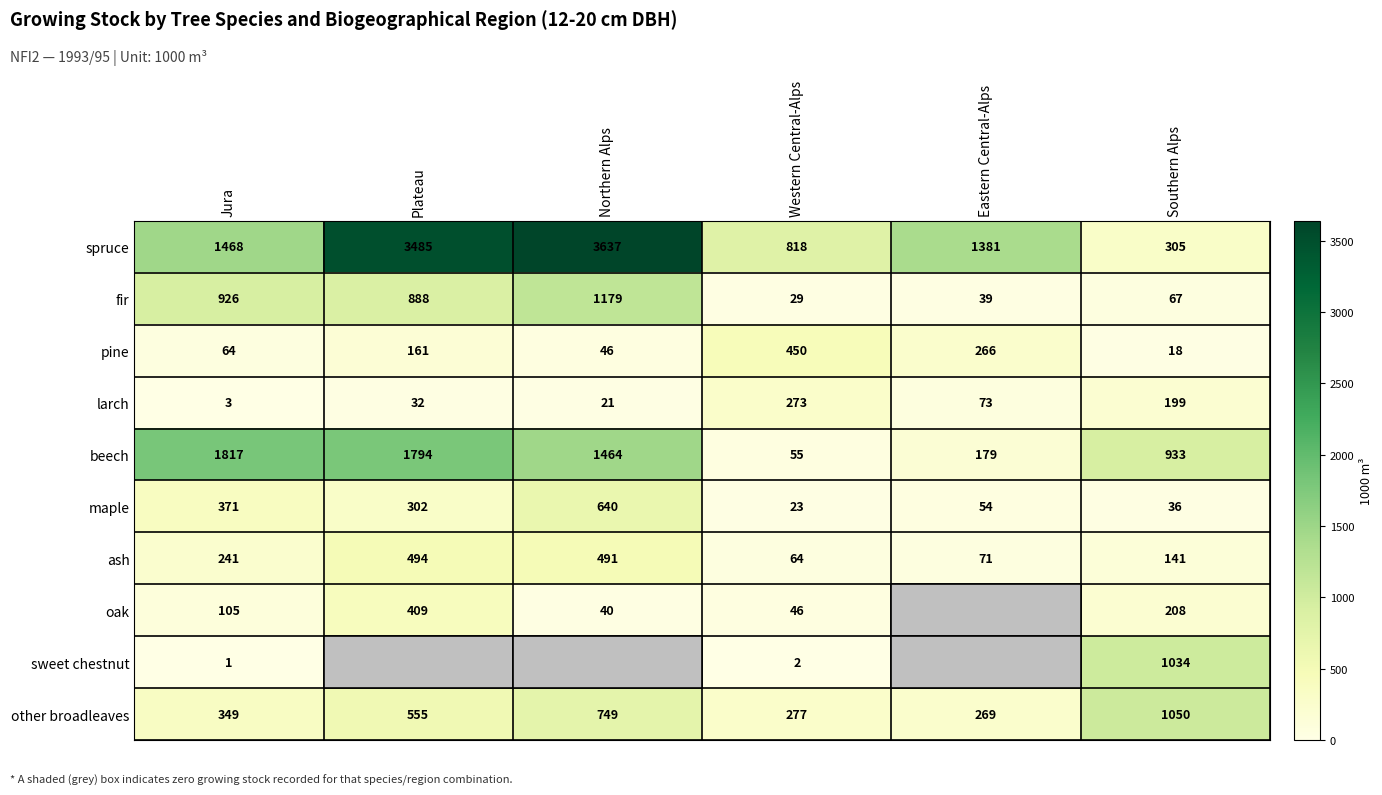

Is it true that ash equals 127 at Jura?

False